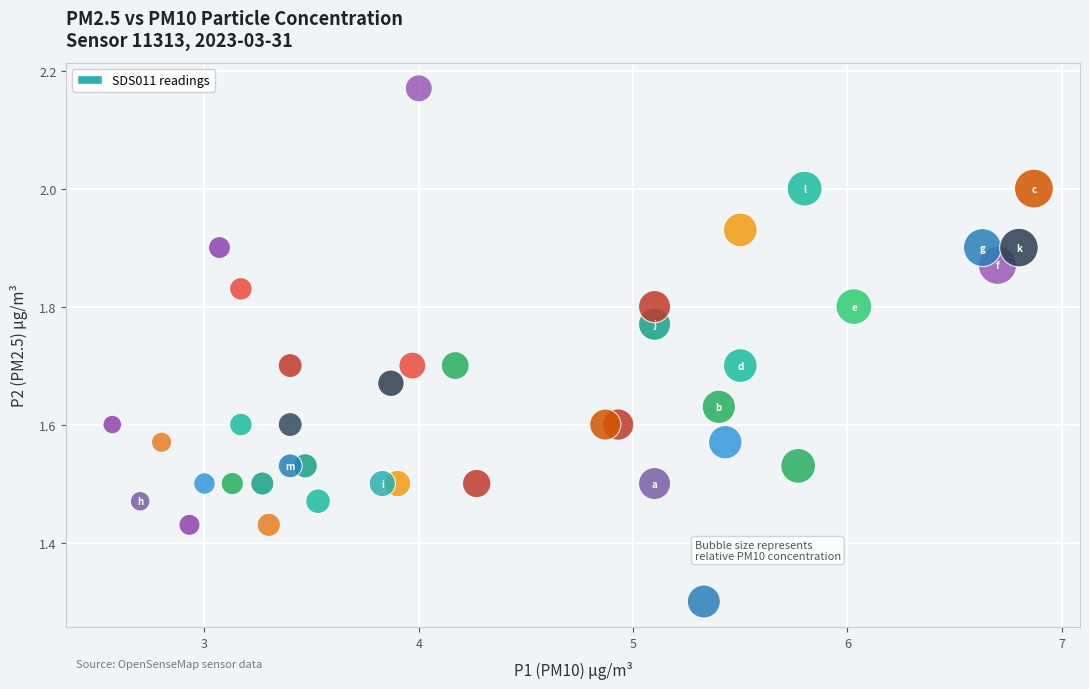

What Y value in the scatter plot is closest to 1?

1.3